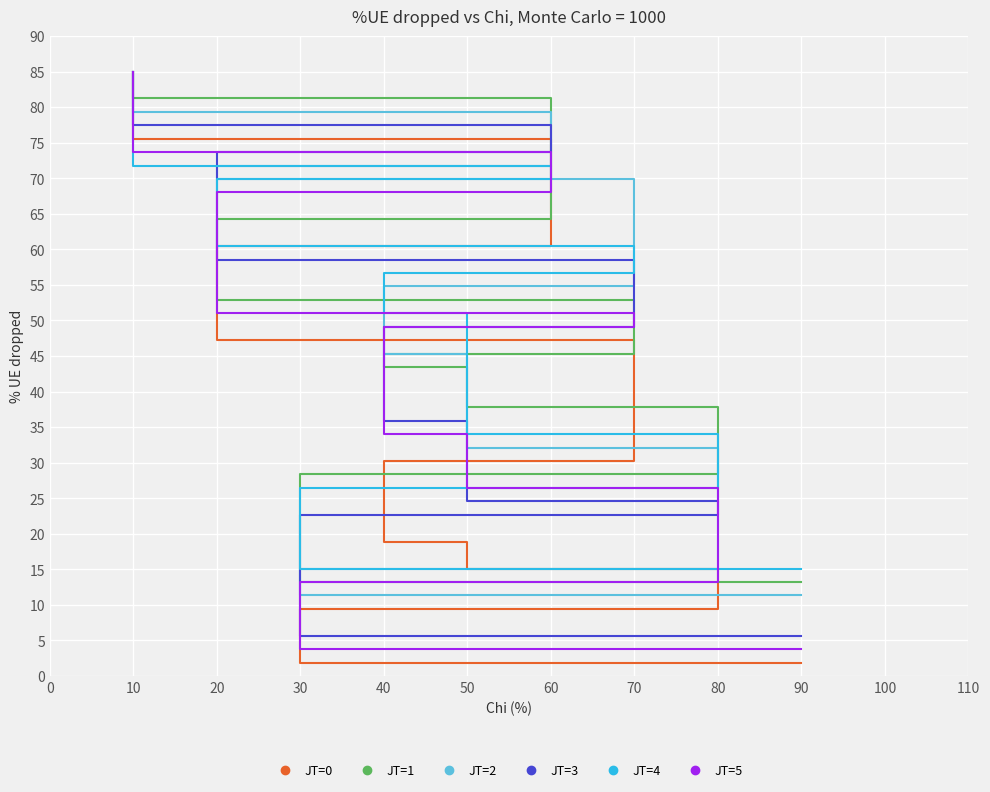

What are all the series names shown in the legend?

JT=0, JT=1, JT=2, JT=3, JT=4, JT=5